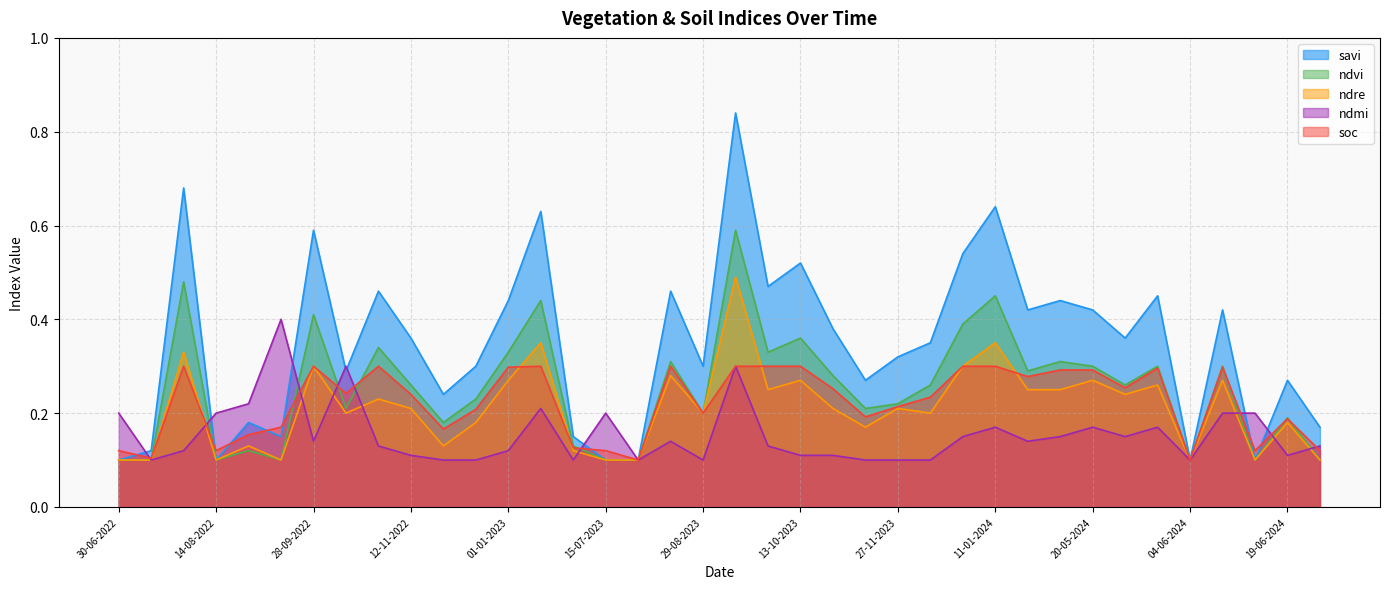

What is the value of the soc point at the 14th from the left?

0.3